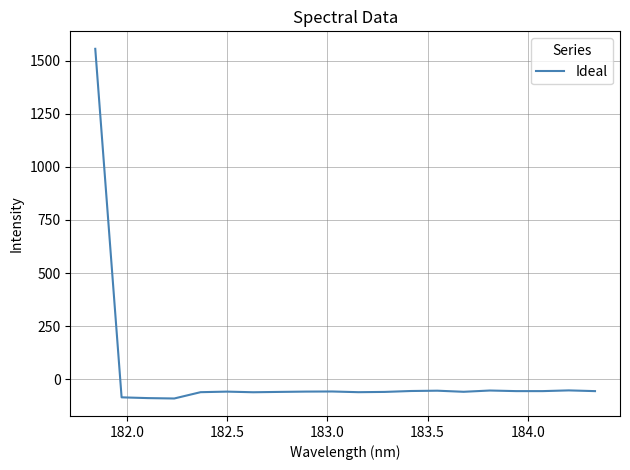

What is the minimum value shown in the chart?

-91.2